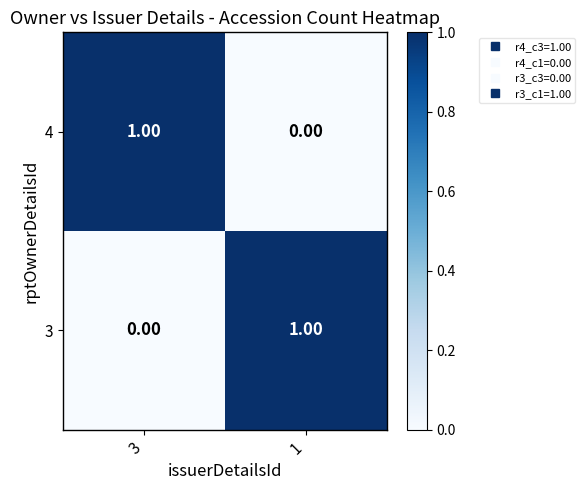

What is the difference between the highest and lowest values at 1?

1